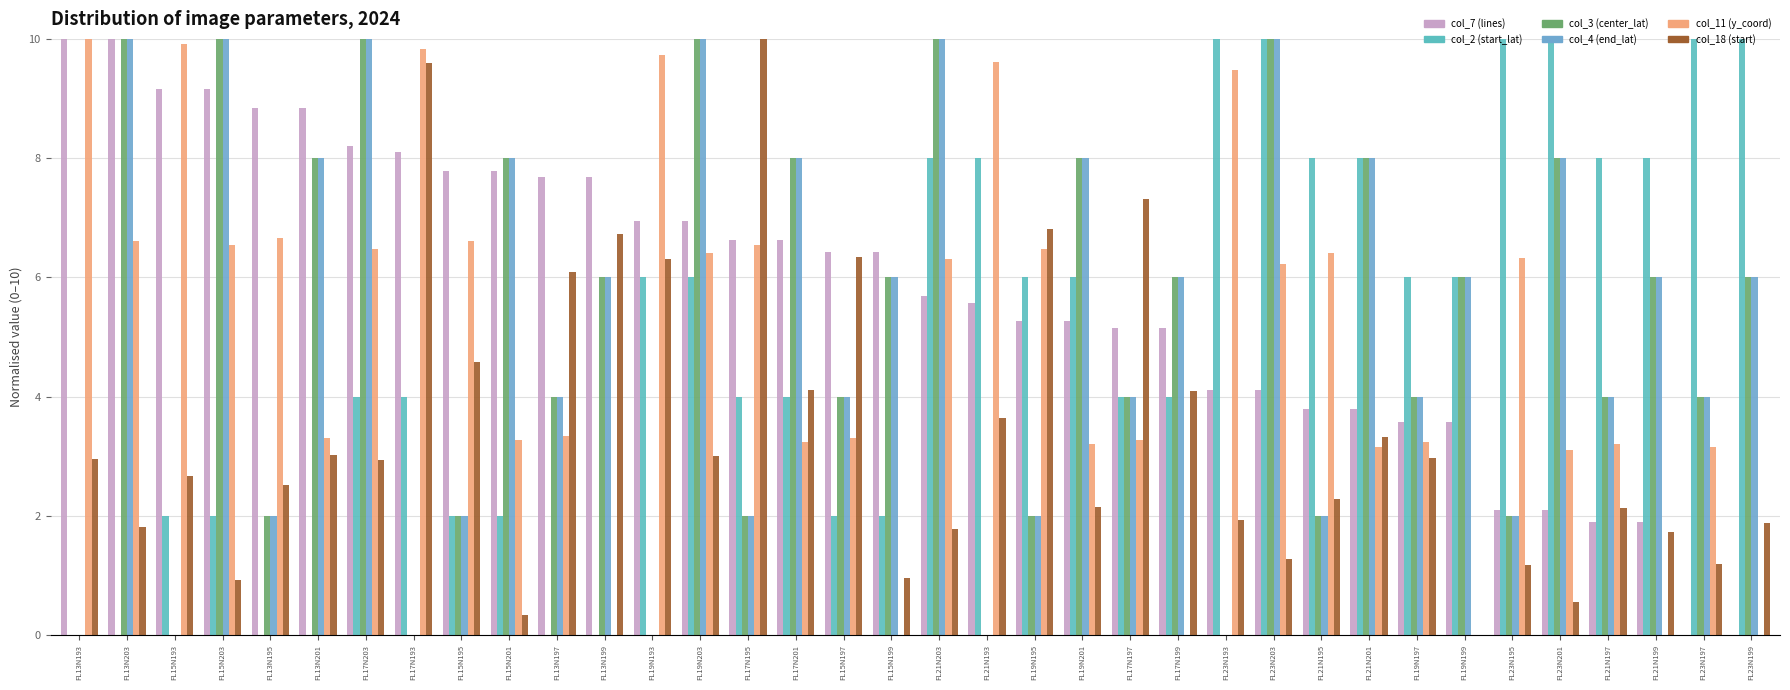

Which has a higher value, FL13N193 or FL13N195?

FL13N193